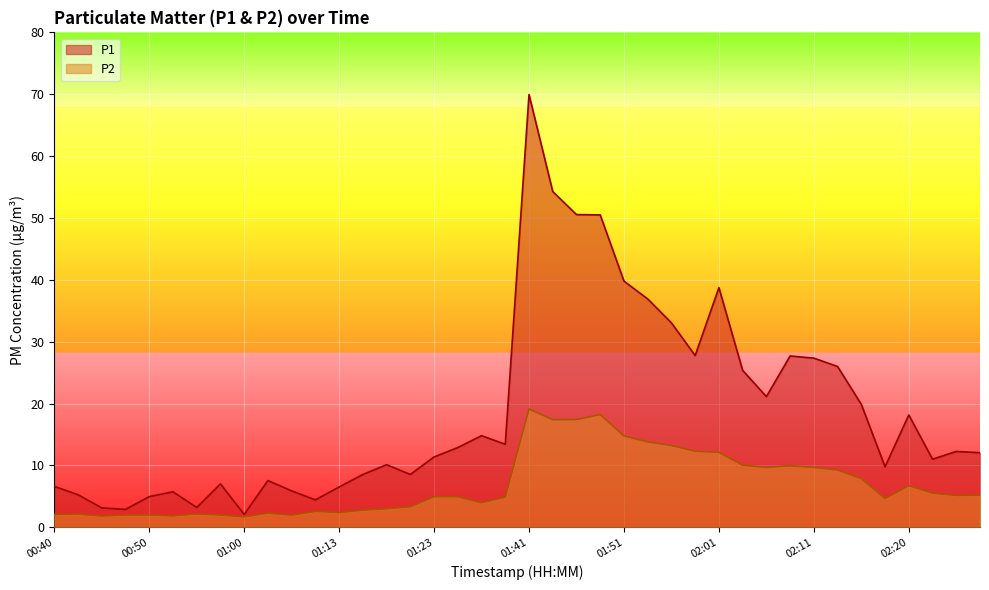

What is the difference between the P1 values at 02:08 and 01:21?

19.1